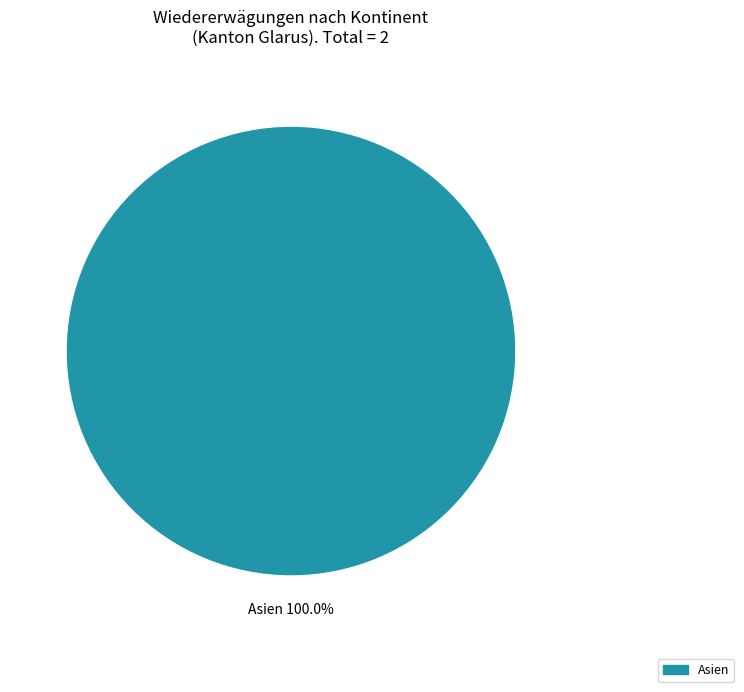

How many slices are in this pie chart?

1